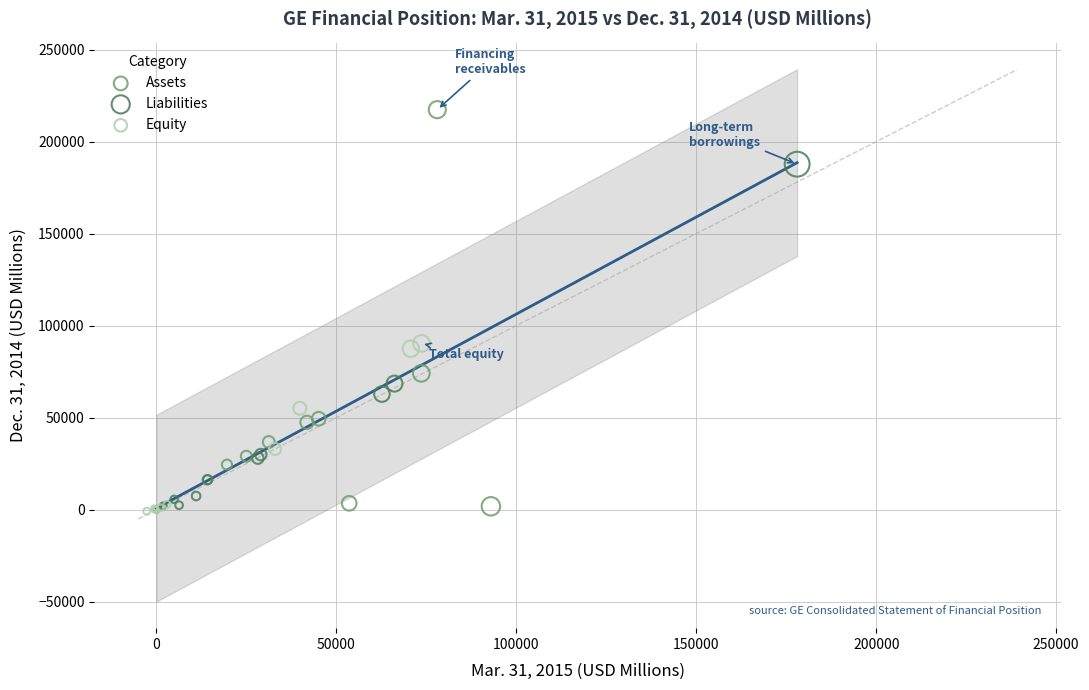

Which series has the widest spread of Y values?

Assets